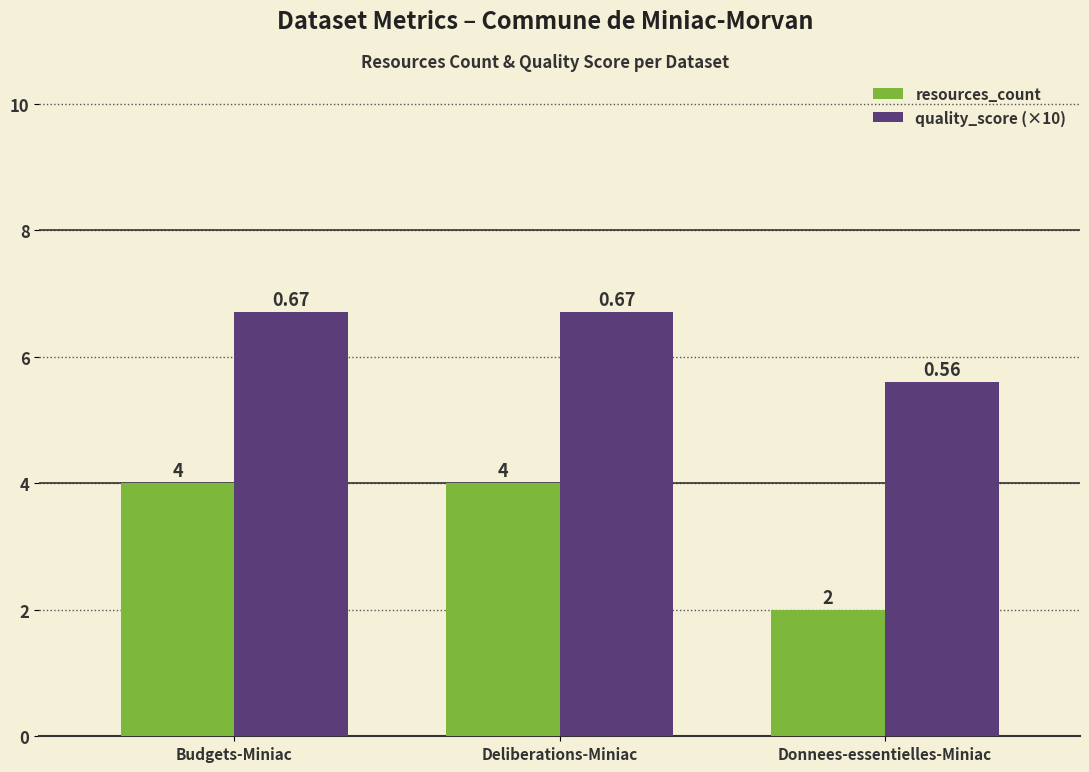

What is the label of the 3rd bar from the right?

Budgets-Miniac